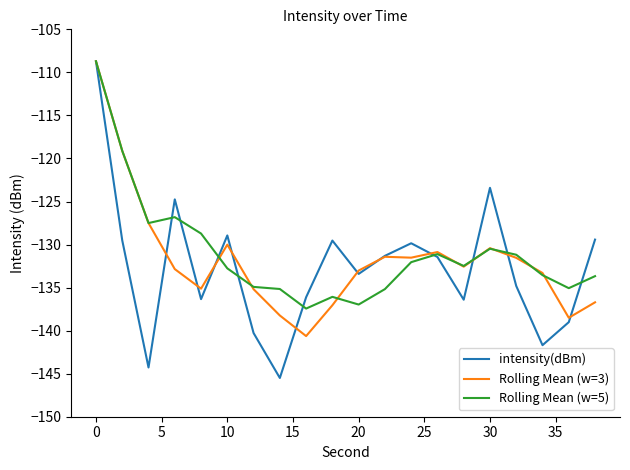

Which series has the widest spread of values?

intensity(dBm)